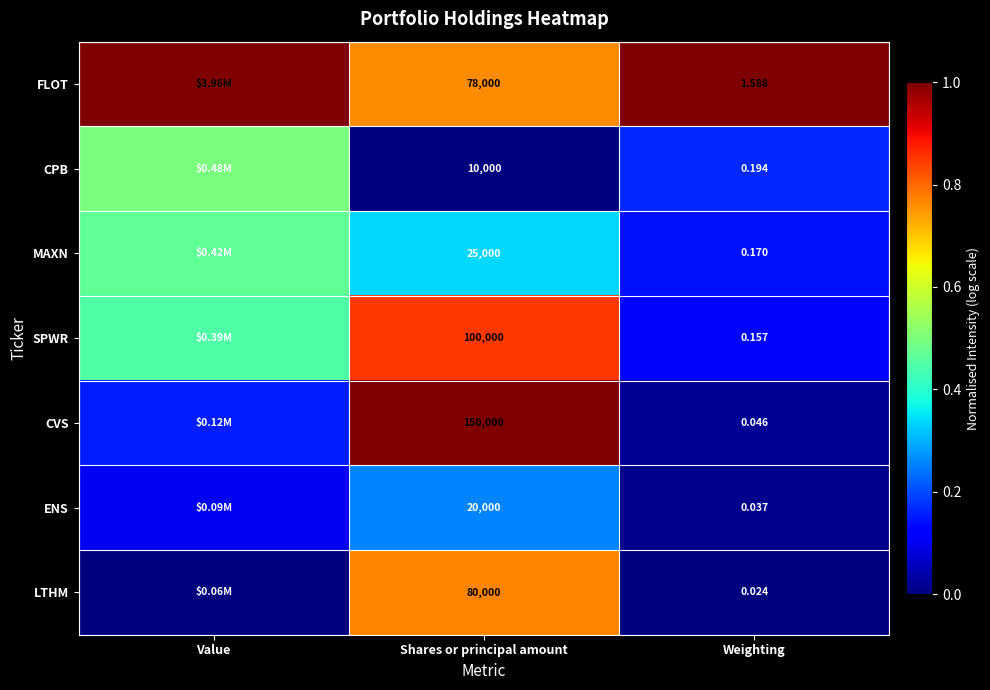

At Shares or principal amount, list the series in order from largest to smallest.

CVS, SPWR, LTHM, FLOT, MAXN, ENS, CPB